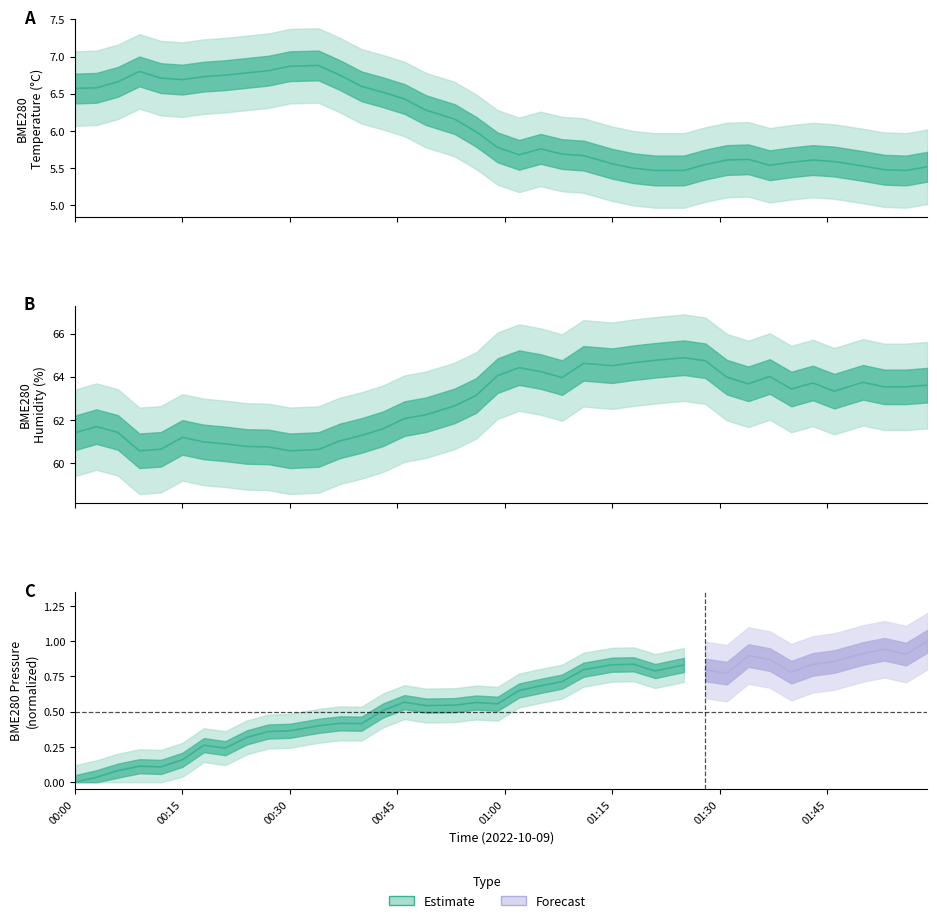

Does the chart have visible grid lines?

No